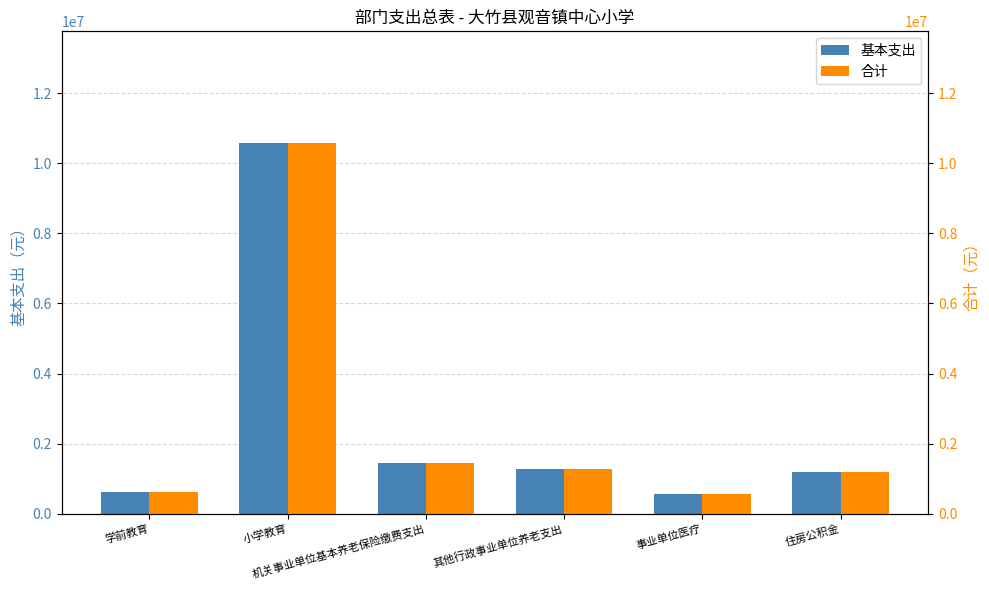

At how many categories does at least one series exceed 729282?

4